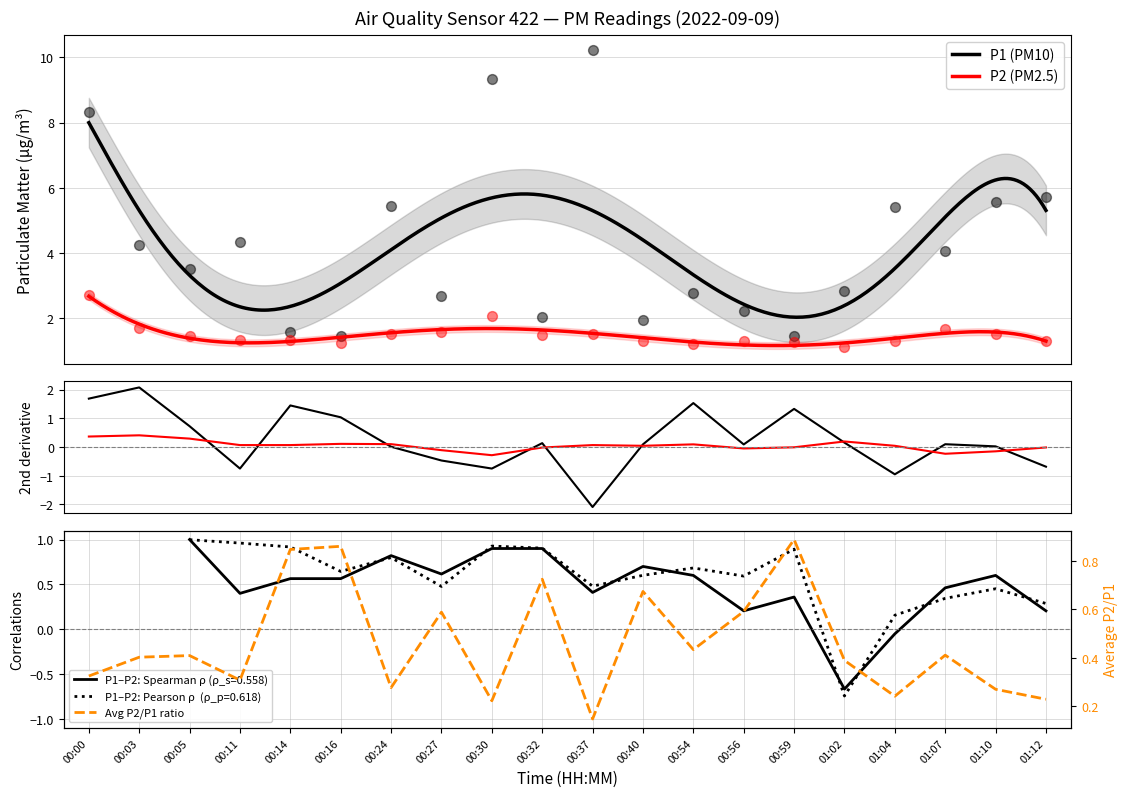

Is the value of P2 at 01:07 greater than the value of P1 at 00:37?

No